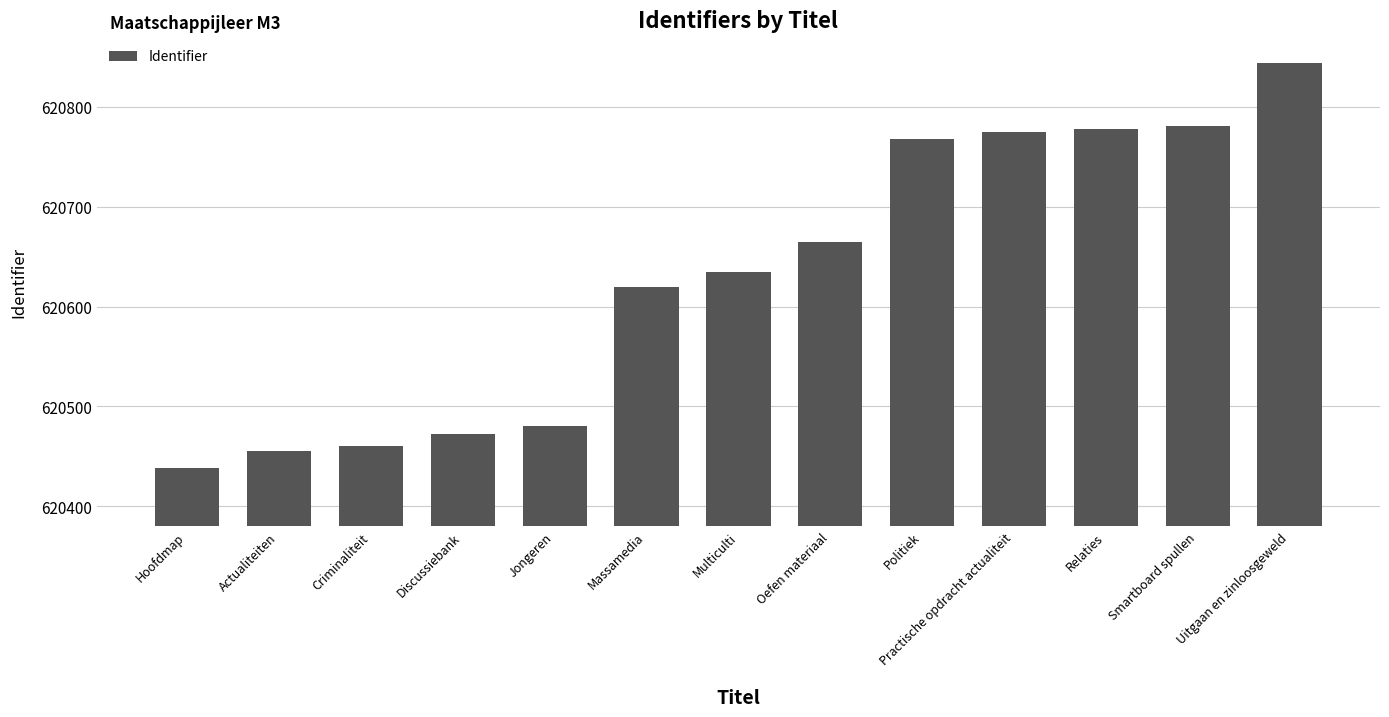

Is it true that the value at Criminaliteit is 244457?

False